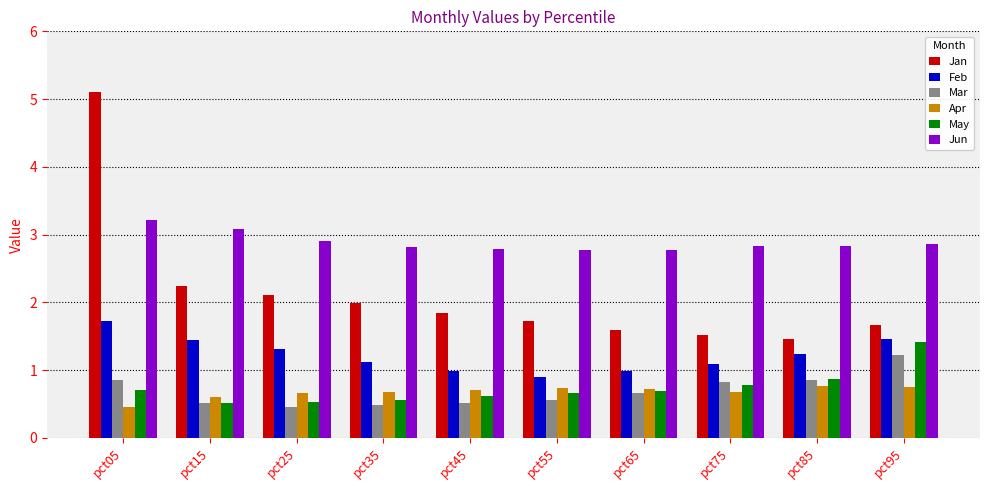

What is the value of the Jan bar at the 8th from the left?

1.5